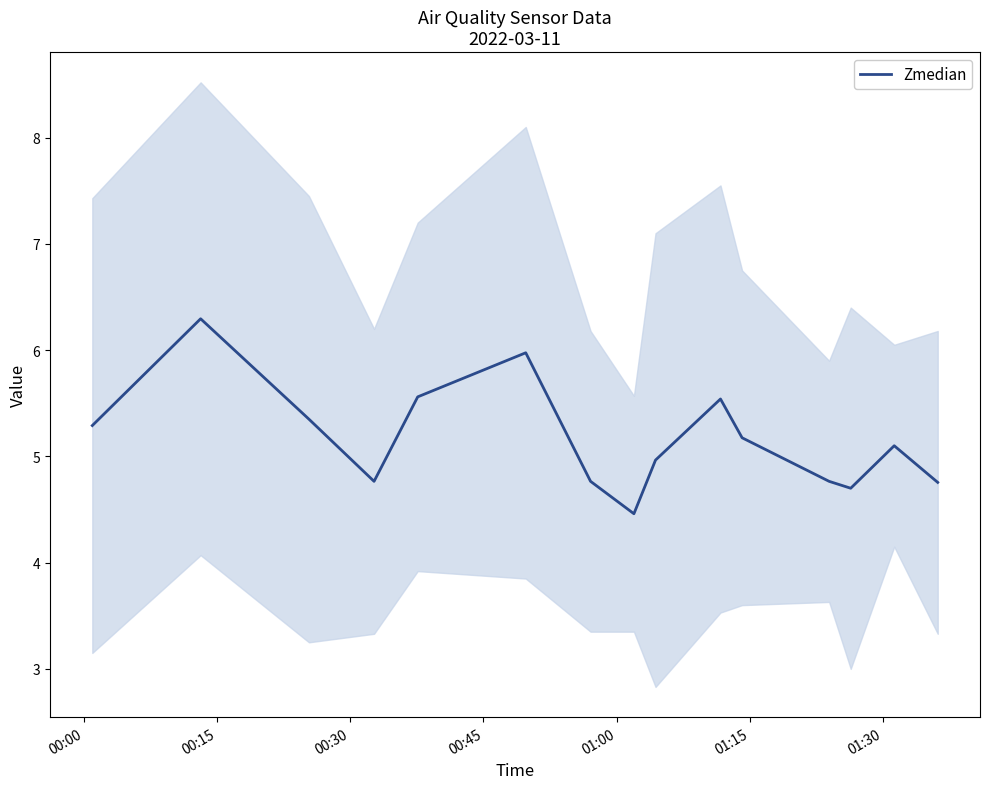

What is the maximum value for Zmedian?

6.3